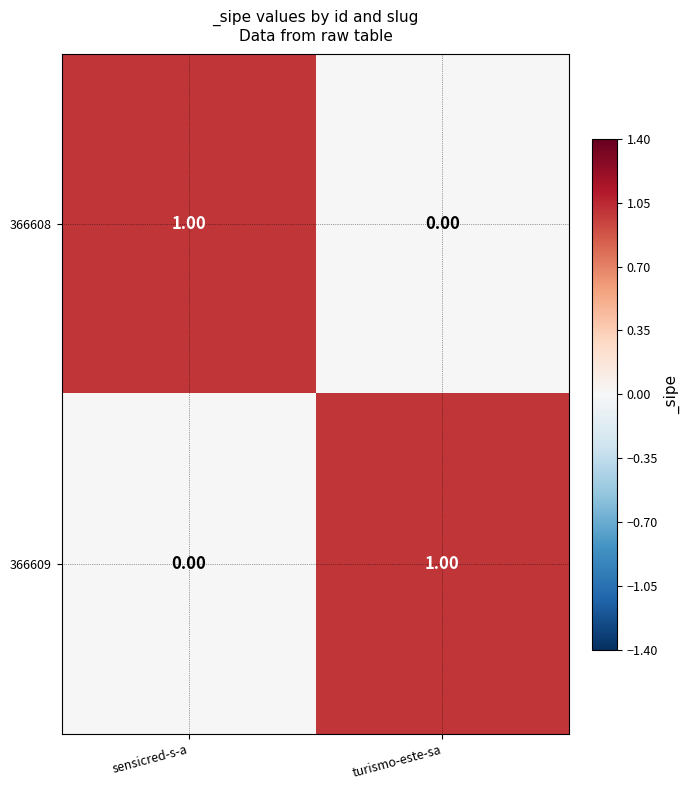

Is the value of 366608 at sensicred-s-a greater than the value of 366609 at sensicred-s-a?

Yes